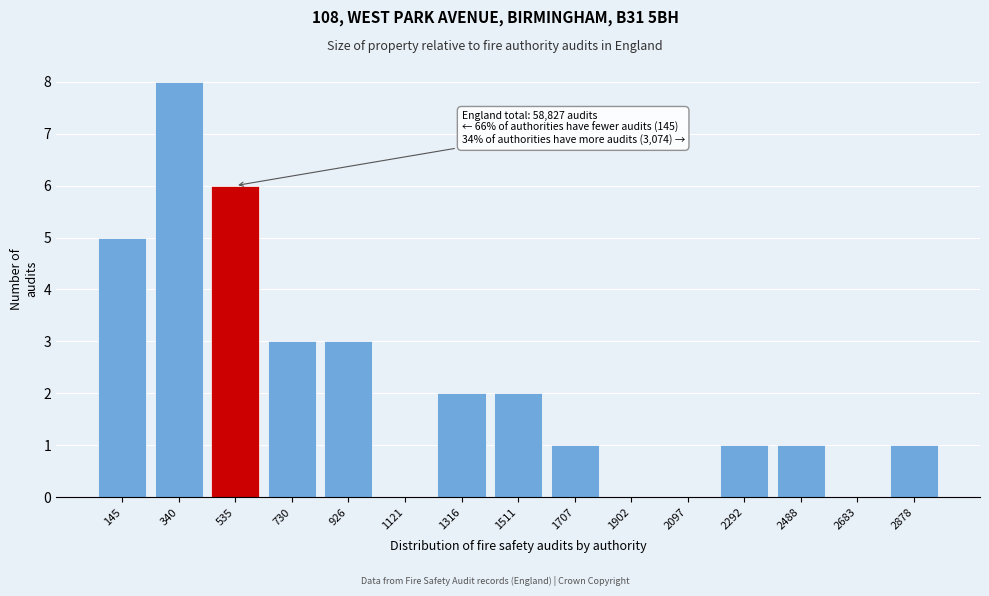

Reading left to right, what are all the values shown in this chart?

145=5	340=8	535=6	730=3	926=3	1121=0	1316=2	1511=2	1707=1	1902=0	2097=0	2292=1	2488=1	2683=0	2878=1